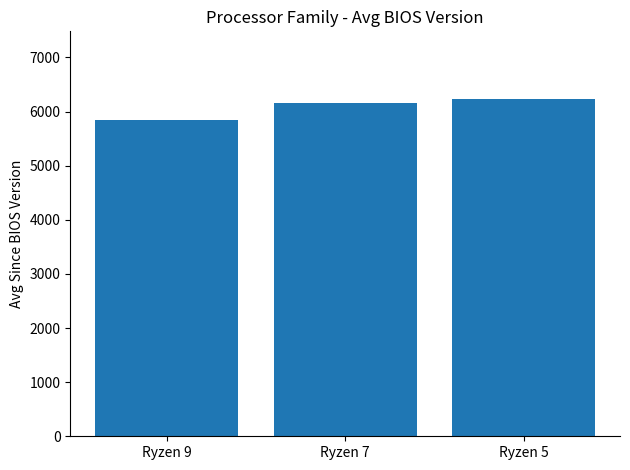

What is the minimum value shown in the chart?

5841.6